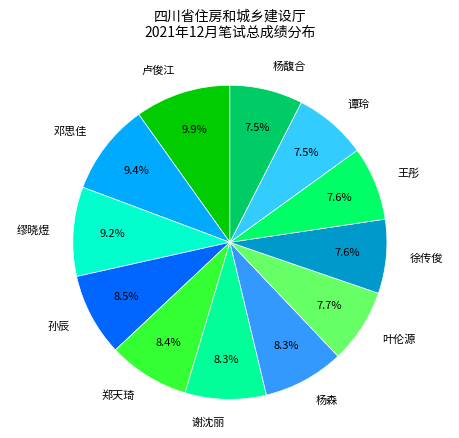

To the nearest percent, what is the difference between the largest and smallest slice percentages?

2%